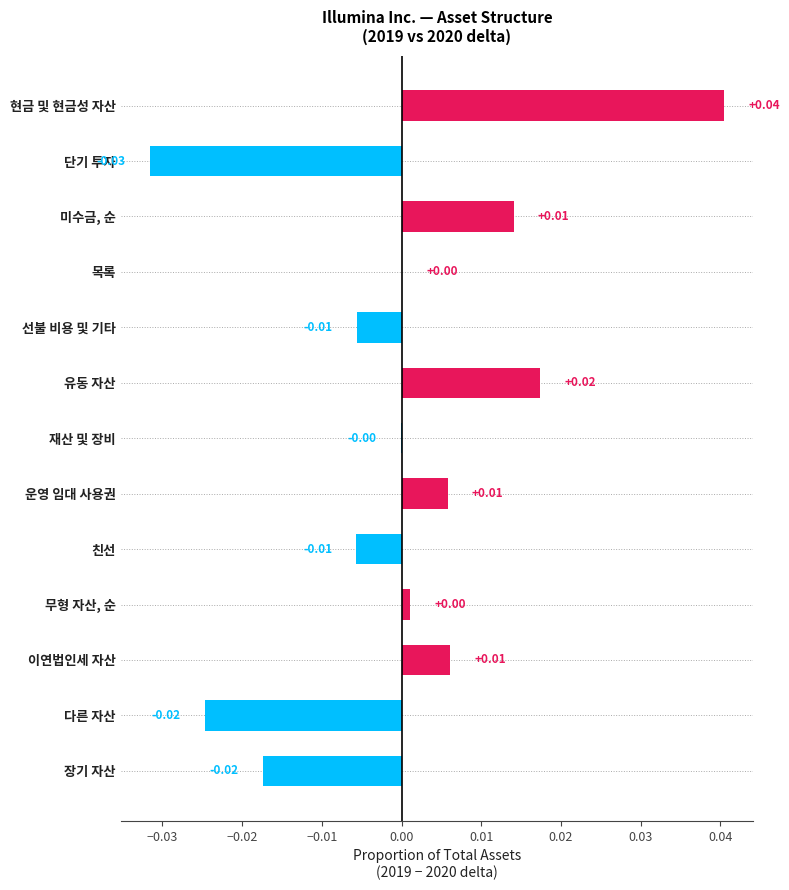

How many values are above zero?

7